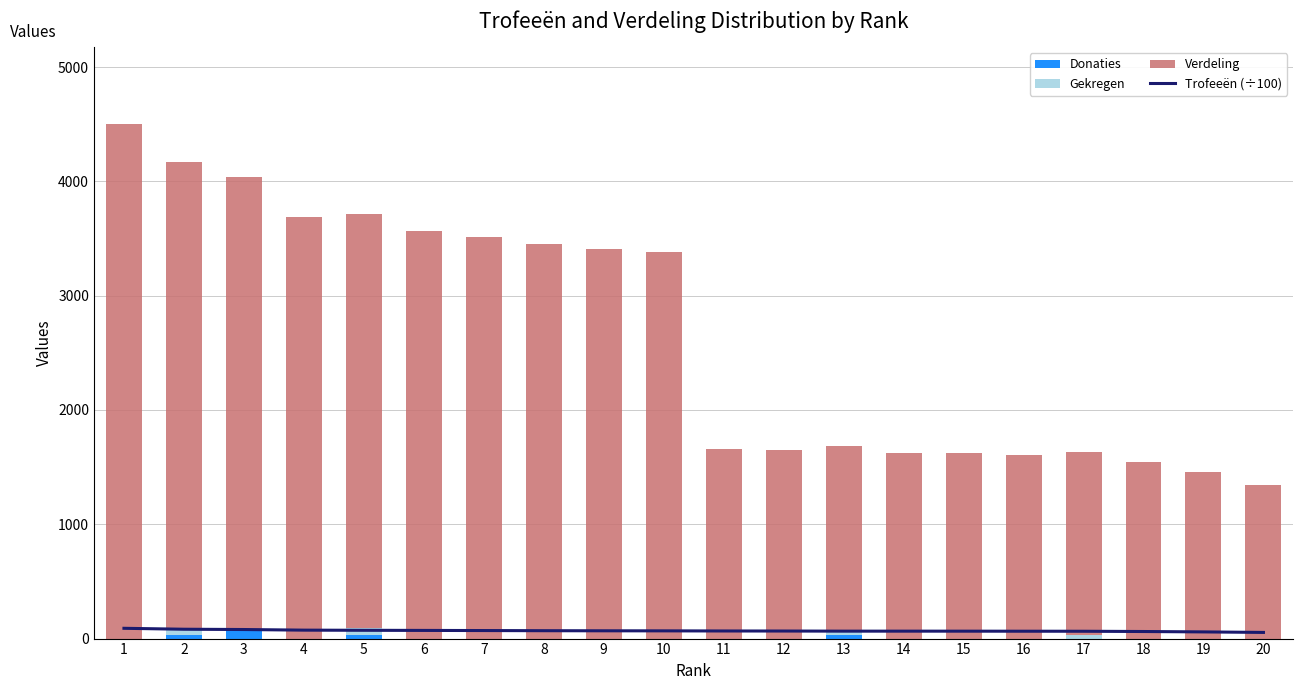

What is the difference between the maximum and second lowest values in the Donaties series?

70.0